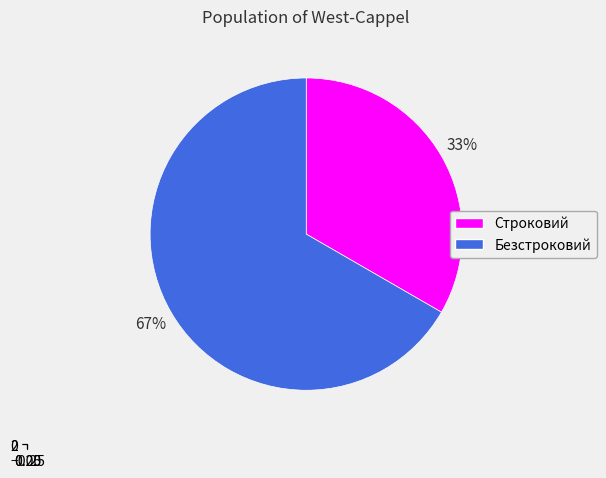

Which category has the biggest portion of the pie?

Безстроковий